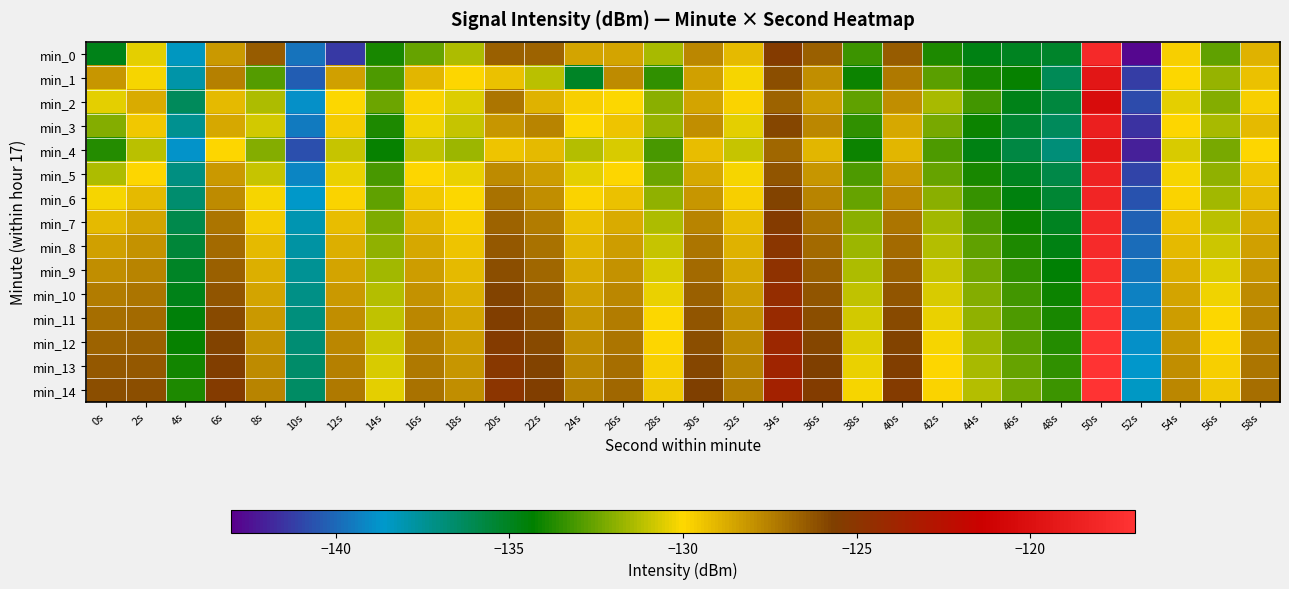

Between 0s and 30s, which series saw the biggest shift?

min_0